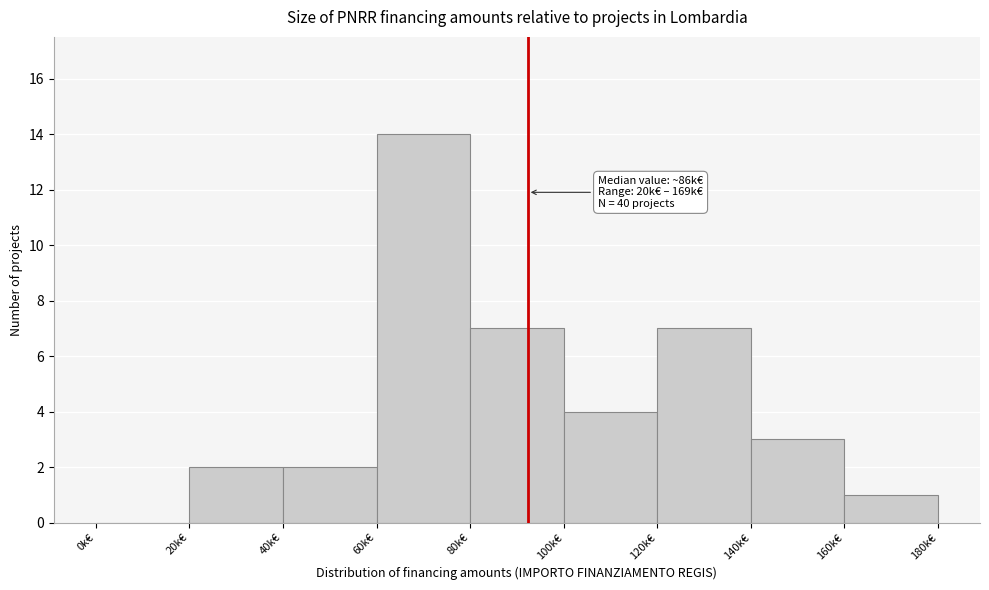

Reading right to left, what are all the values shown in this chart?

160k€=1	140k€=3	120k€=7	100k€=4	80k€=7	60k€=14	40k€=2	20k€=2	0k€=0